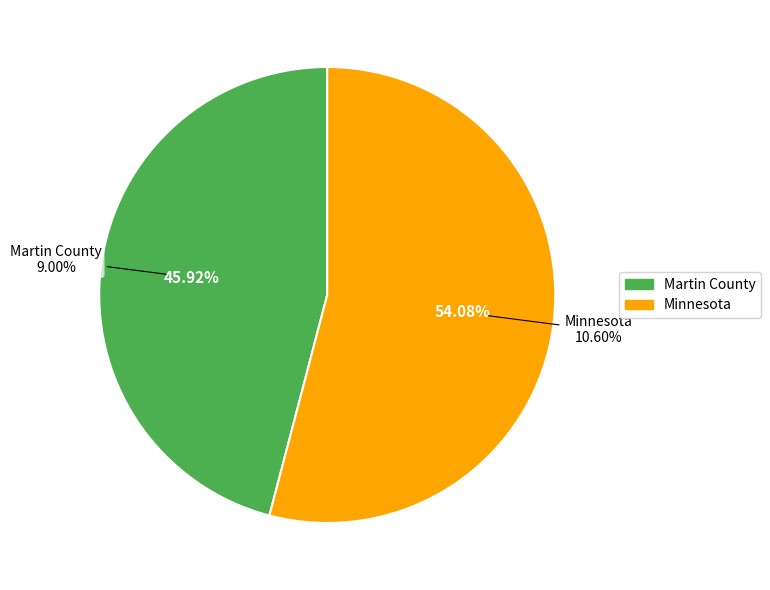

How many segments does this pie chart have?

2